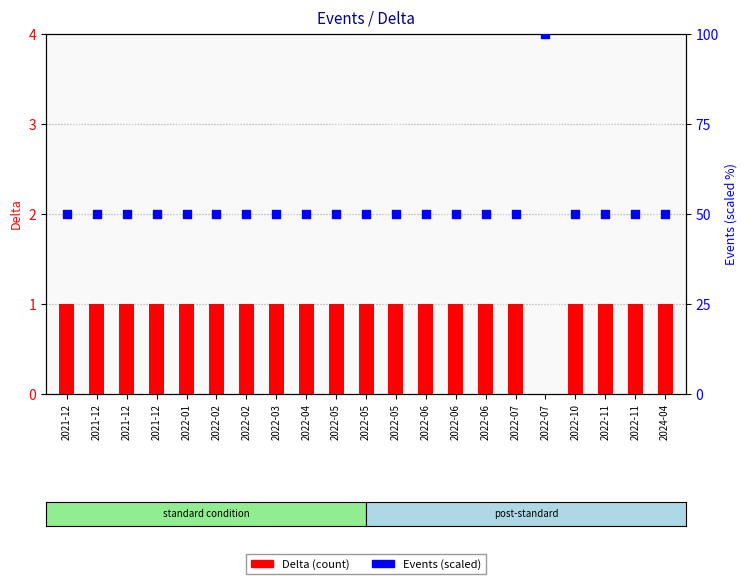

At how many categories does at least one series exceed 2?

21